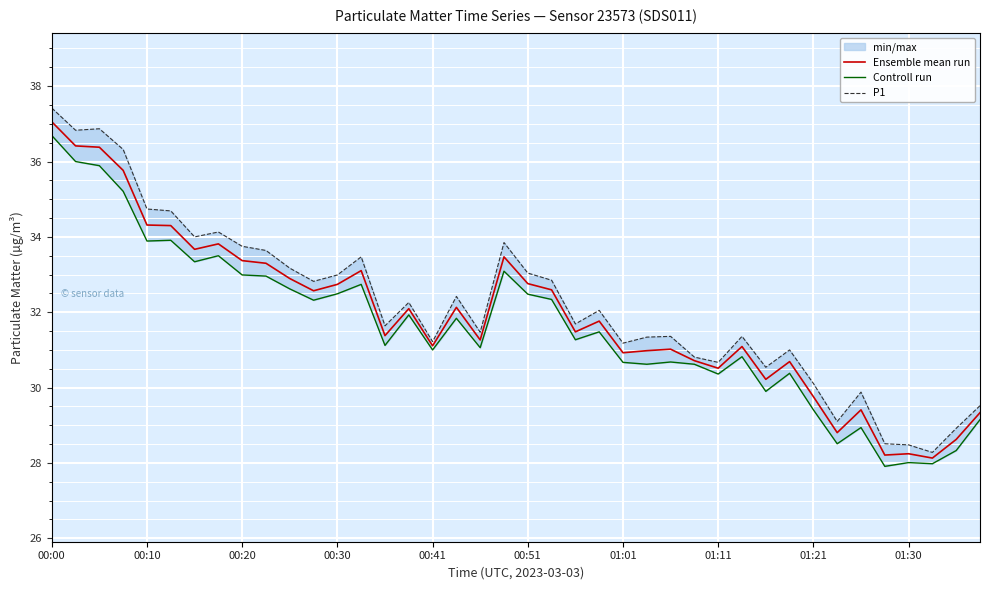

True or false: Ensemble mean run has a value of 28.2 at 01:30.

True